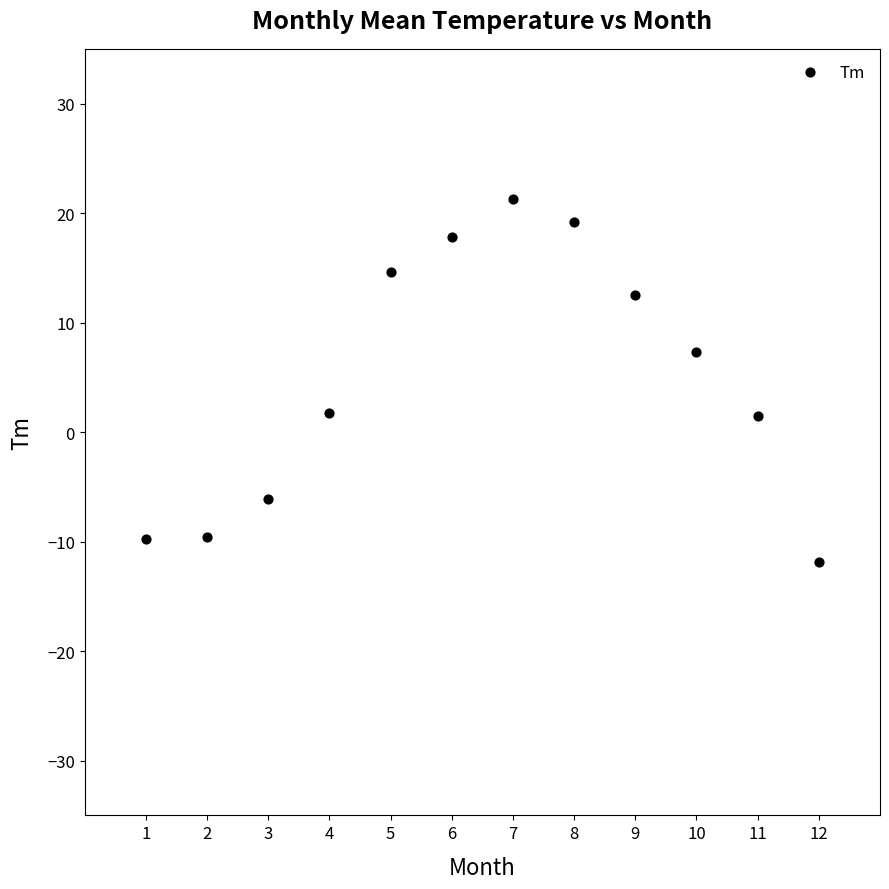

What is the range of X values (max minus min)?

11.0